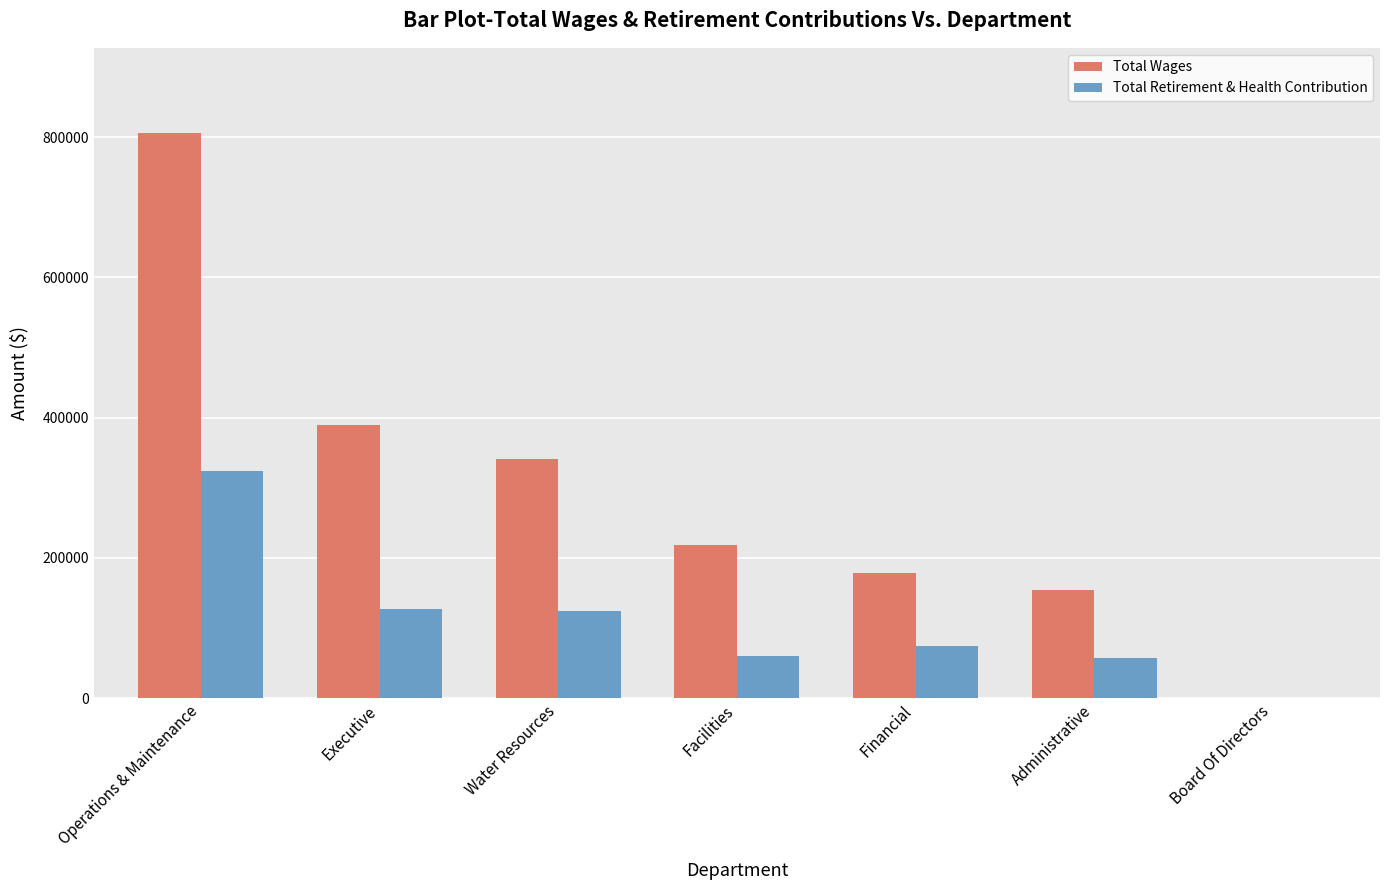

Which series changed the most between Operations & Maintenance and Facilities?

Total Wages